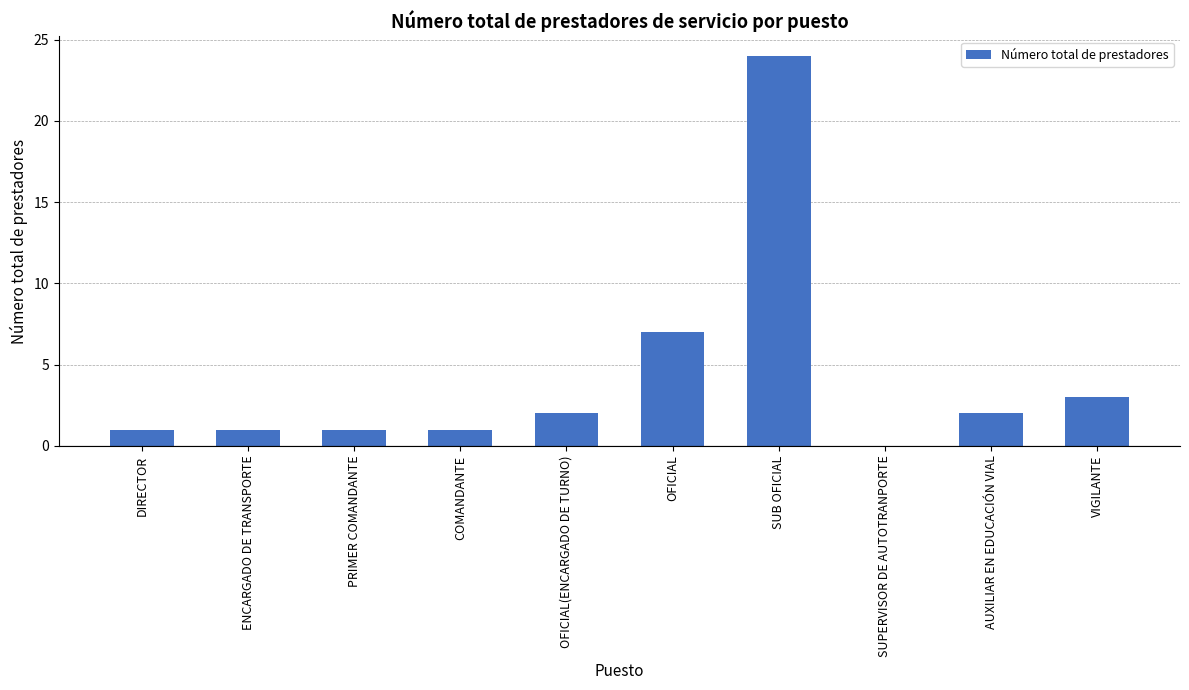

What is the sum of all values?

42